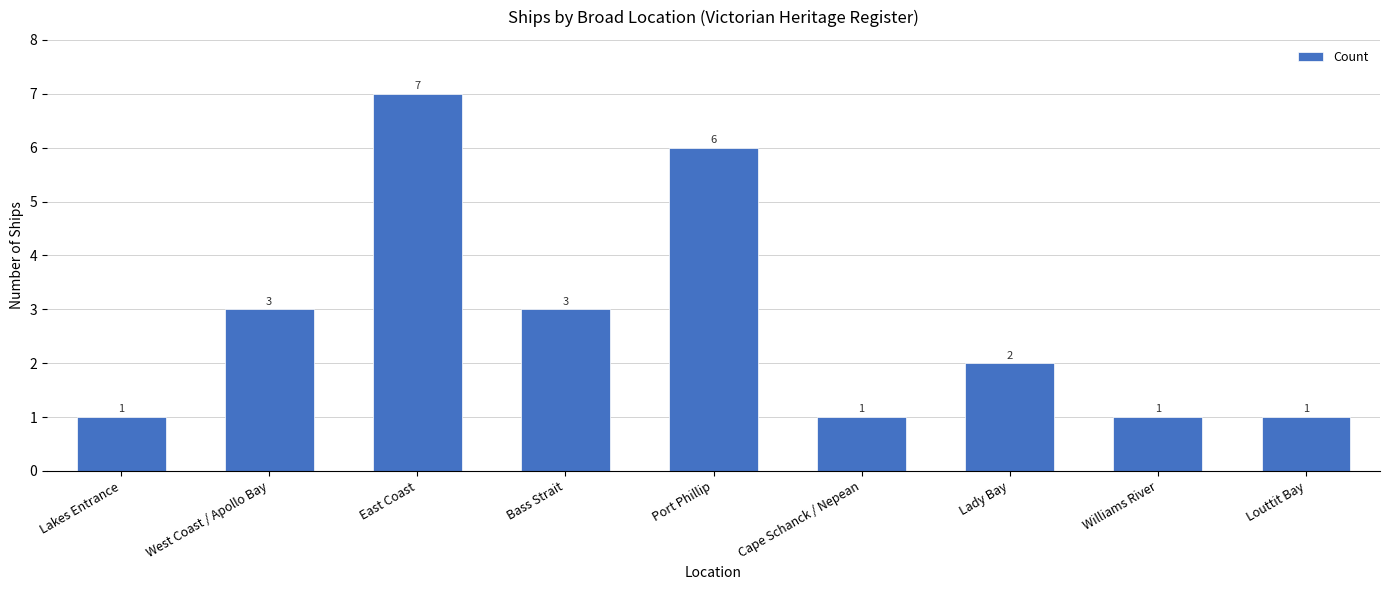

Reading right to left, what are all the values shown in this chart?

1	1	2	1	6	3	7	3	1